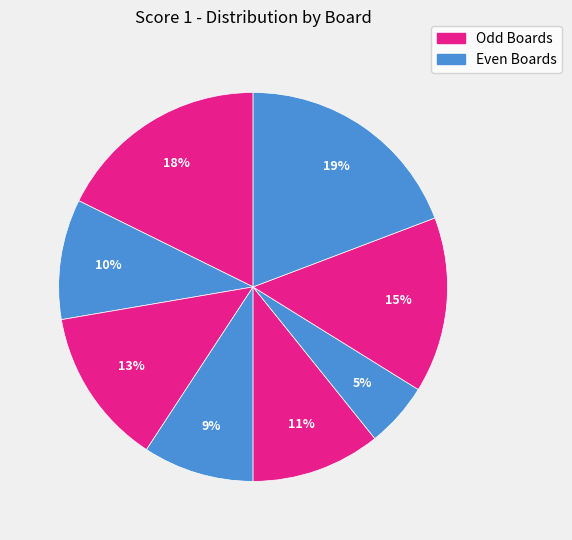

How many slices are in this pie chart?

8